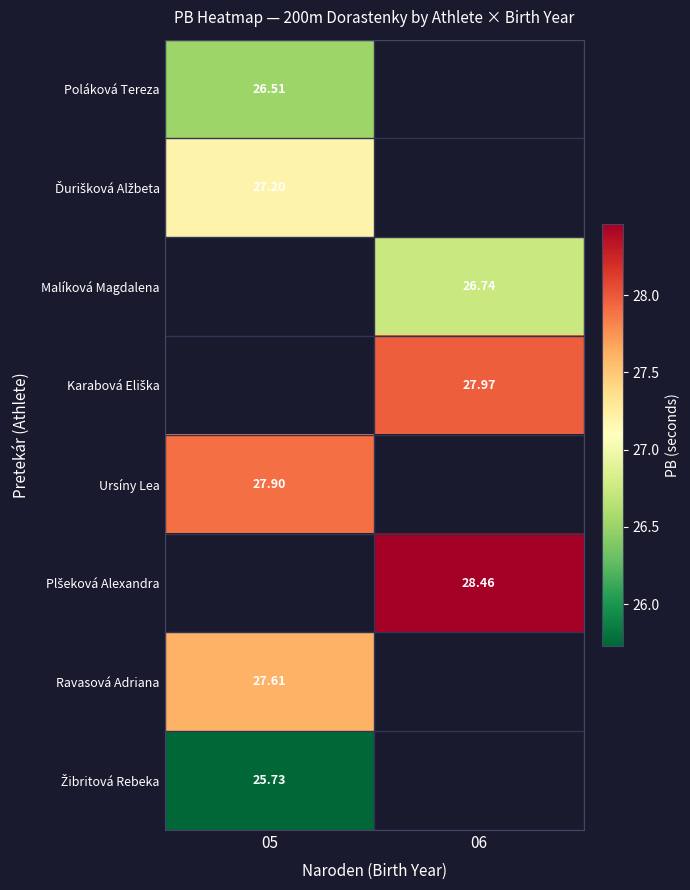

Which has a higher value, 06 or 05?

05